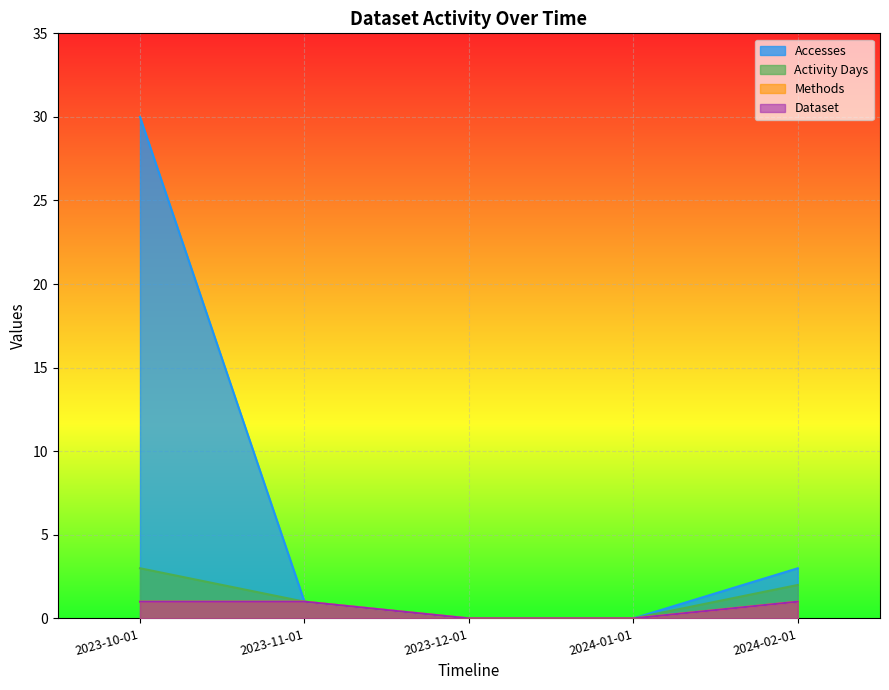

True or false: Activity Days and Accesses intersect in this chart.

False